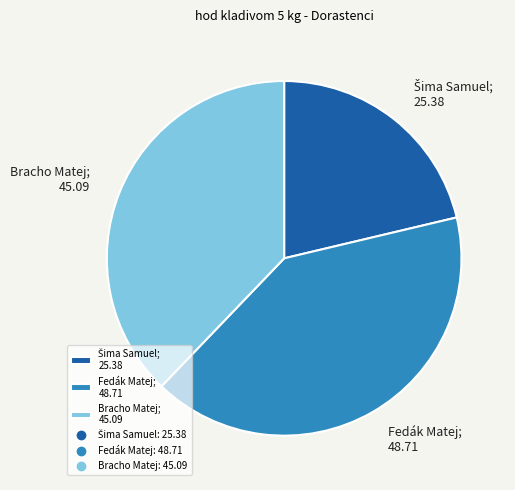

Count the number of slices in the pie.

3